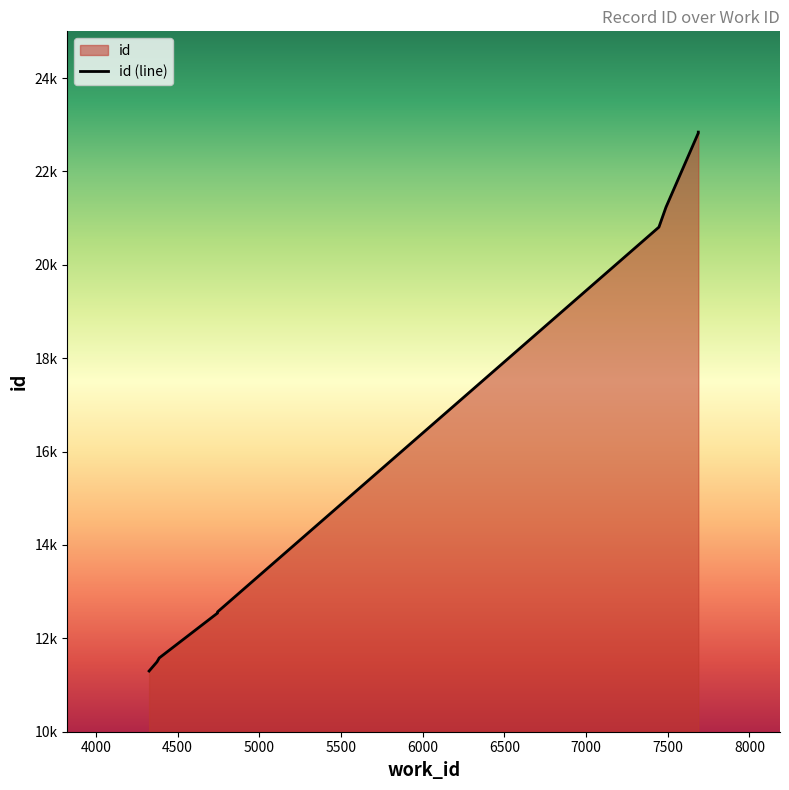

What is the value of the 6th point from the left?

20807